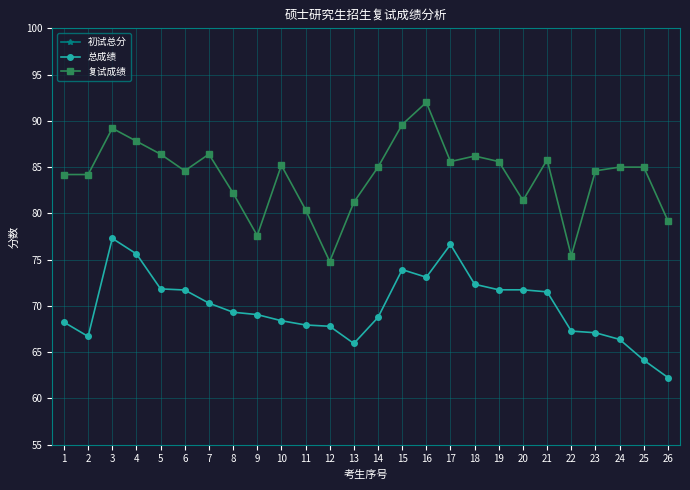

At which category does the chart reach its minimum across all series?

26